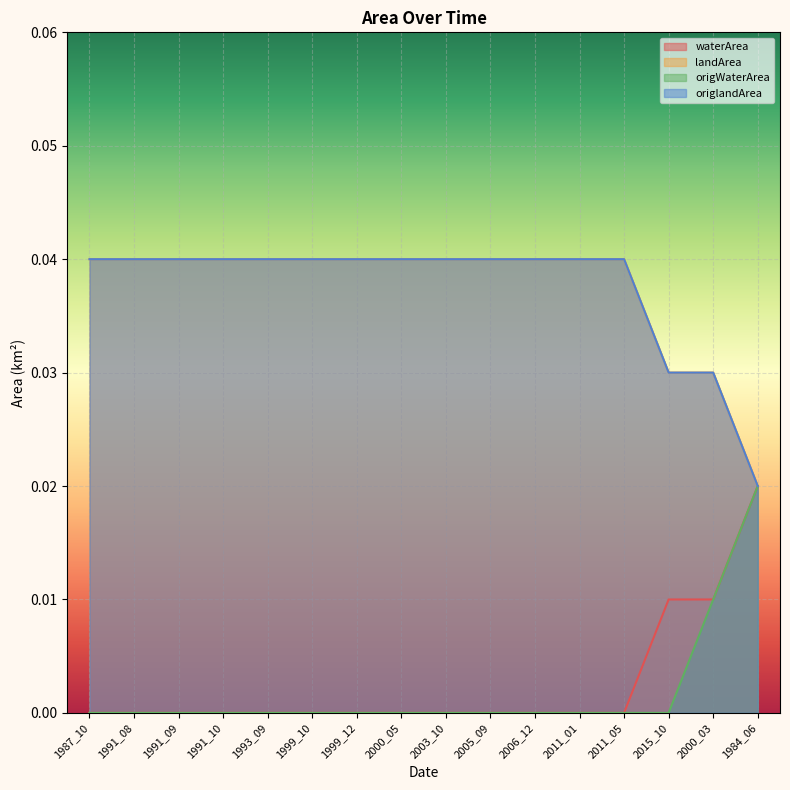

Which series has the widest spread of values?

waterArea